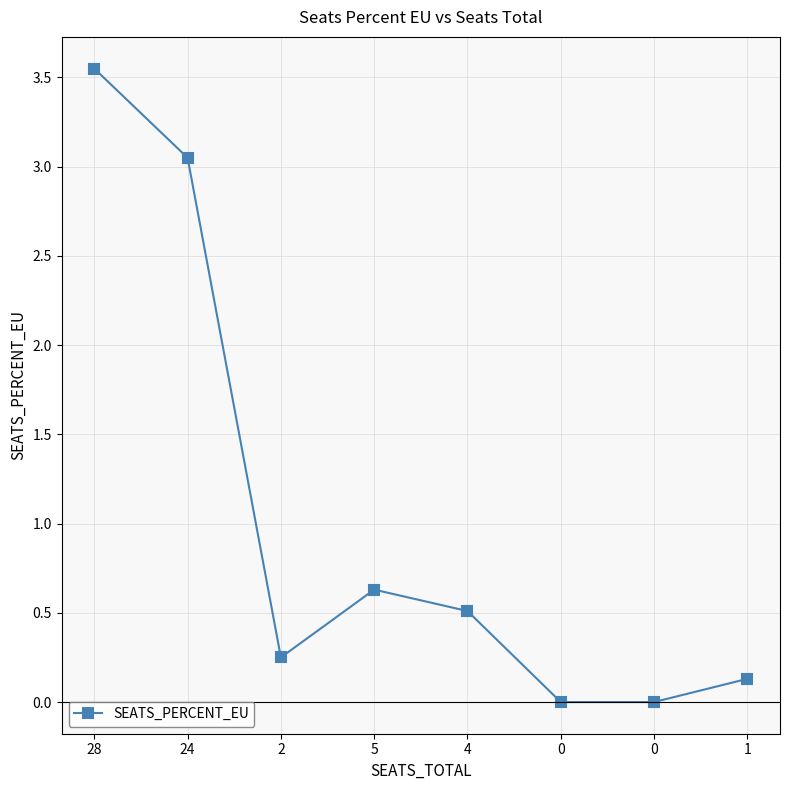

What is the value of the 5th point from the left?

0.5